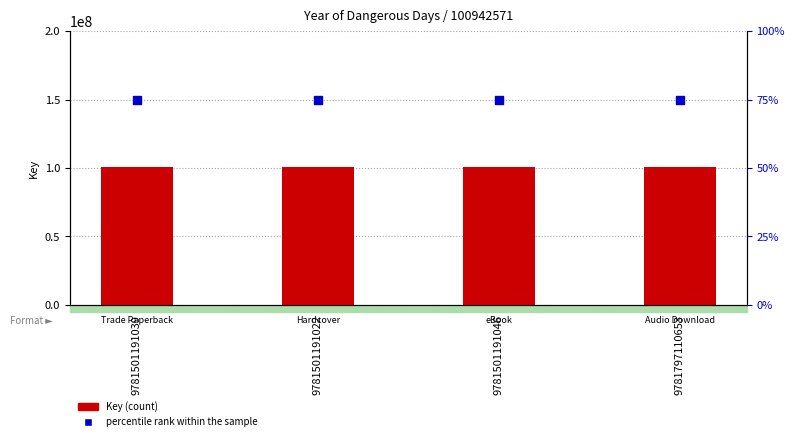

Which series has the largest total across all categories?

Key